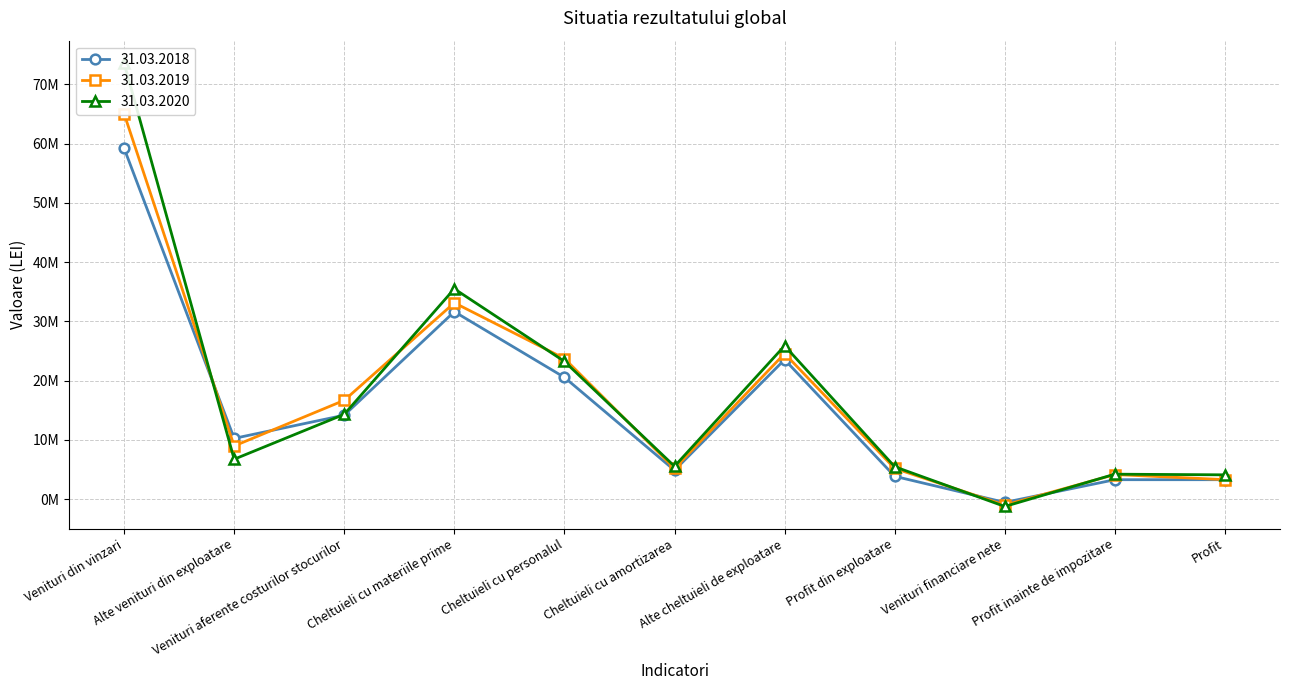

Reading right to left, transcribe all the data shown in this chart.

31.03.2018: Profit=3259964	Profit inainte de impozitare=3259964	Venituri financiare nete=-571013	Profit din exploatare=3830977	Alte cheltuieli de exploatare=23530703	Cheltuieli cu amortizarea=4847956	Cheltuieli cu personalul=20535077	Cheltuieli cu materiile prime=31624850	Venituri aferente costurilor stocurilor=14149596	Alte venituri din exploatare=10234373	Venituri din vinzari=59220466
31.03.2019: Profit=3269411	Profit inainte de impozitare=4133795	Venituri financiare nete=-1032744	Profit din exploatare=5166539	Alte cheltuieli de exploatare=24549531	Cheltuieli cu amortizarea=5159090	Cheltuieli cu personalul=23718951	Cheltuieli cu materiile prime=33120317	Venituri aferente costurilor stocurilor=16661315	Alte venituri din exploatare=8952087	Venituri din vinzari=65066014
31.03.2020: Profit=4080609	Profit inainte de impozitare=4191633	Venituri financiare nete=-1259835	Profit din exploatare=5451468	Alte cheltuieli de exploatare=25861137	Cheltuieli cu amortizarea=5519475	Cheltuieli cu personalul=23225551	Cheltuieli cu materiile prime=35483832	Venituri aferente costurilor stocurilor=14301700	Alte venituri din exploatare=6716382	Venituri din vinzari=73631604